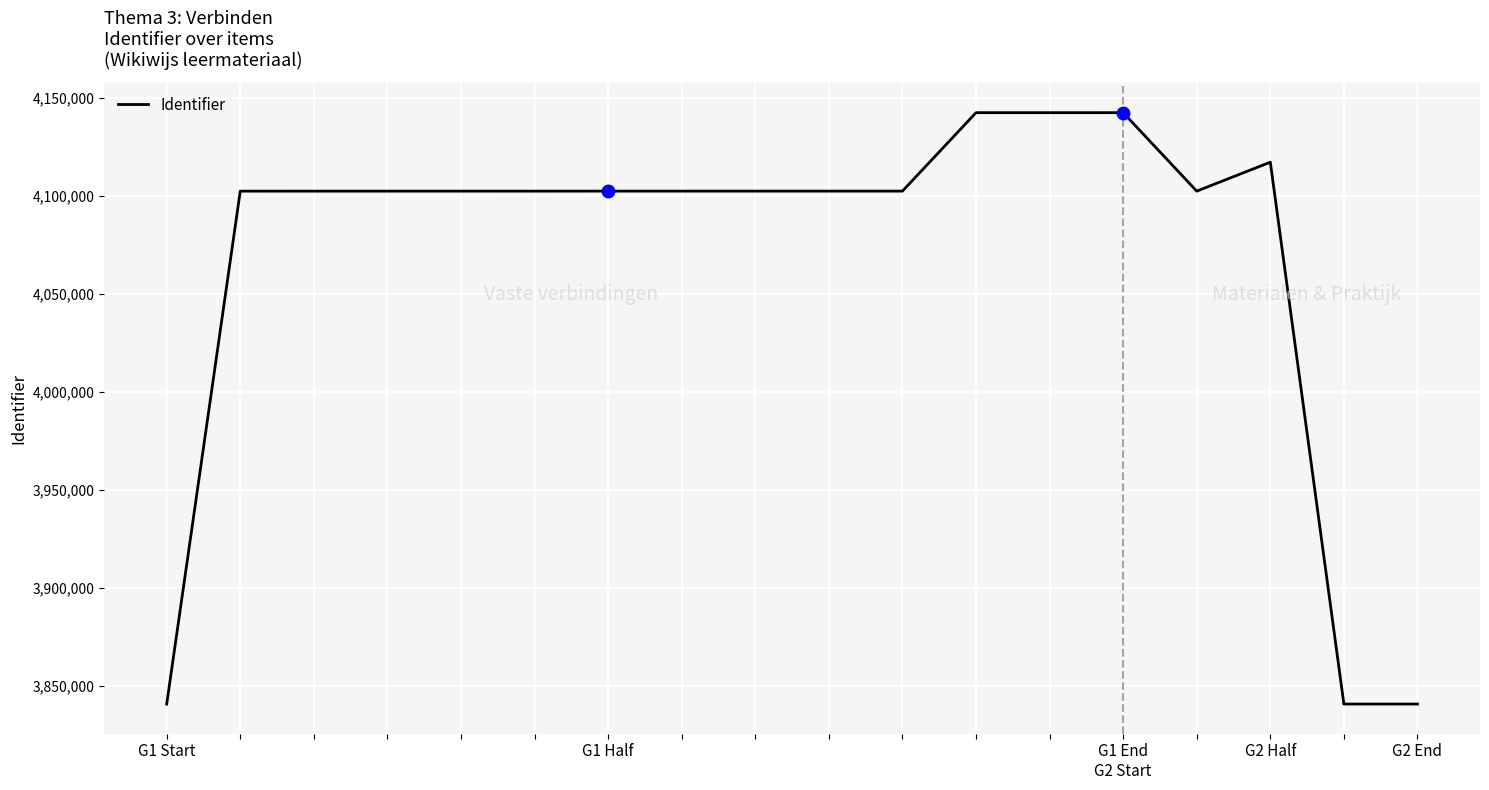

What is the difference between the maximum and minimum values?

301969